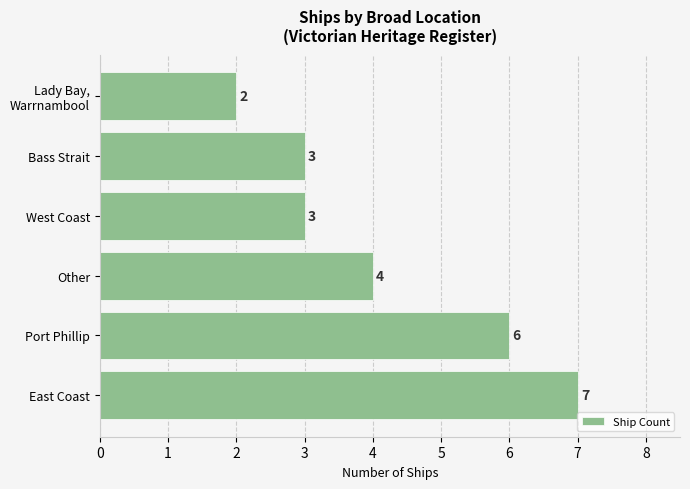

Reading top to bottom, what are all the values shown in this chart?

2	3	3	4	6	7